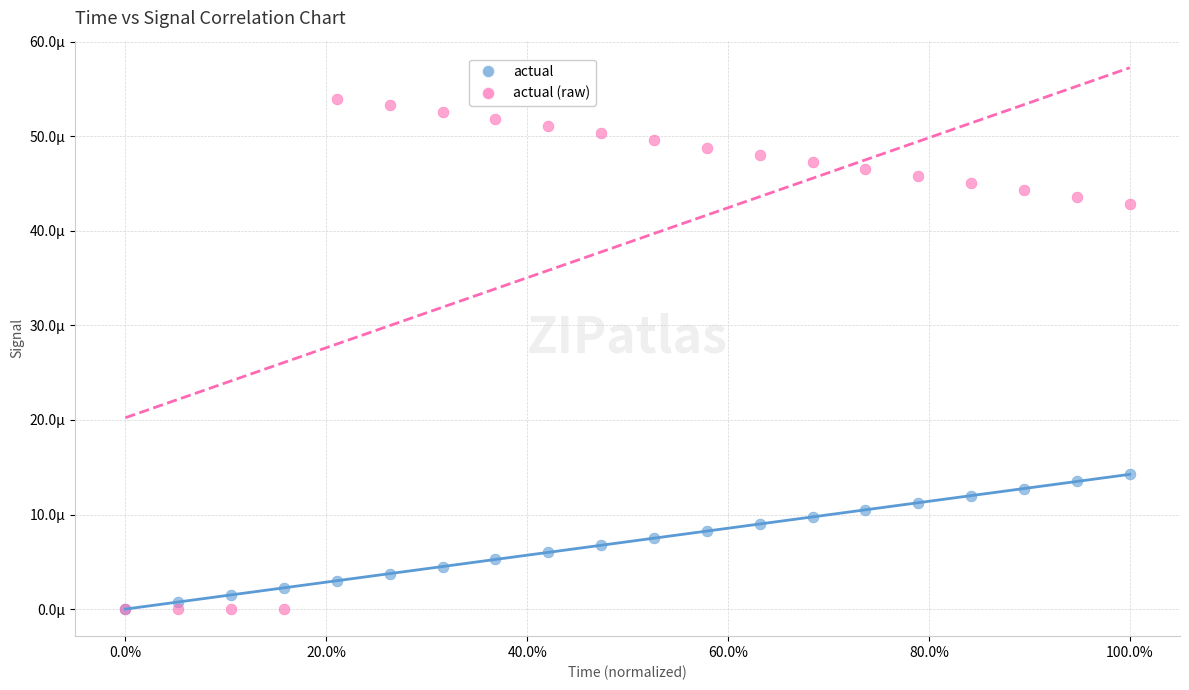

Which series has the largest Y range (max minus min)?

actual (raw)